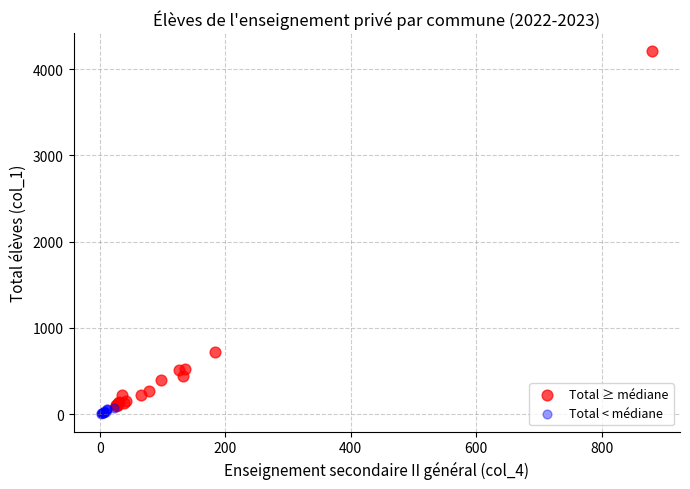

Which series has the widest spread of Y values?

Total ≥ médiane